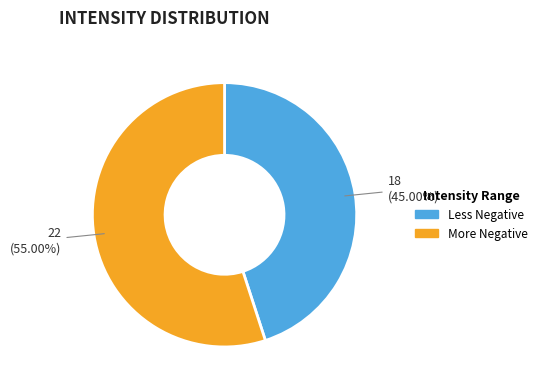

Count the number of slices in the pie.

2